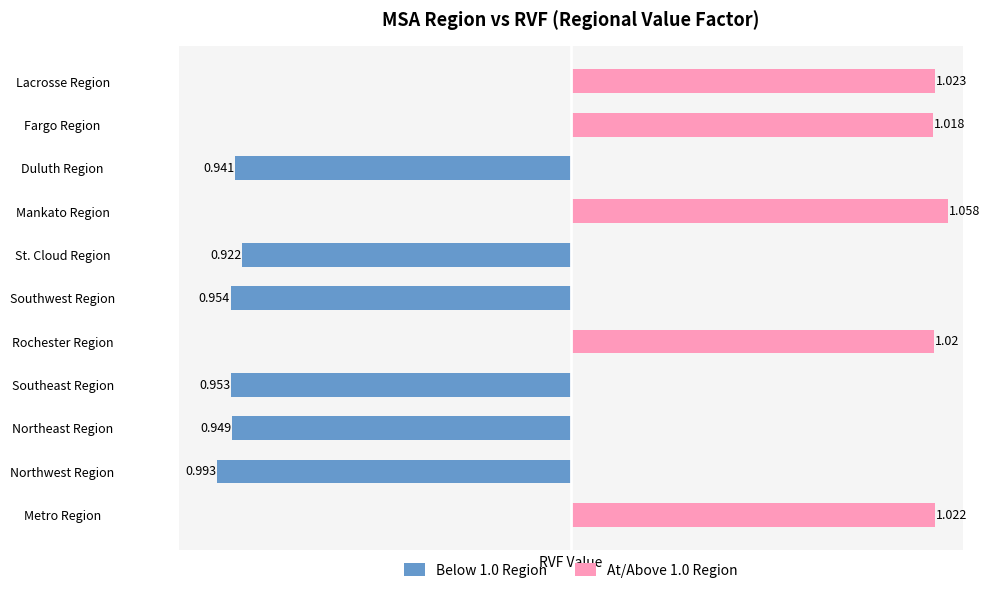

What are all the series names shown in the legend?

Below 1.0 Region, At/Above 1.0 Region